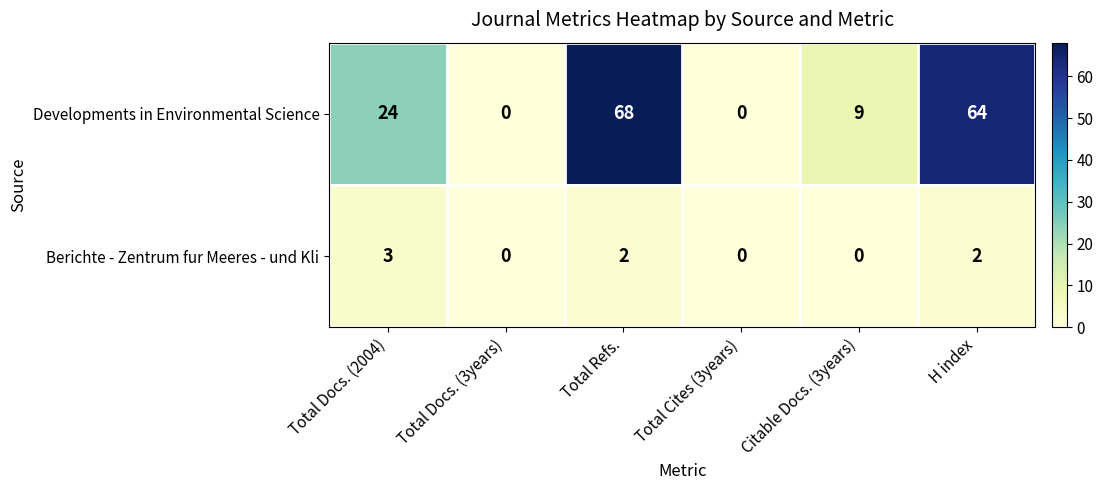

Reading left to right, list all the values displayed in this chart.

Developments in Environmental Science: 24	0	68	0	9	64
Berichte - Zentrum fur Meeres - und Kli: 3	0	2	0	0	2